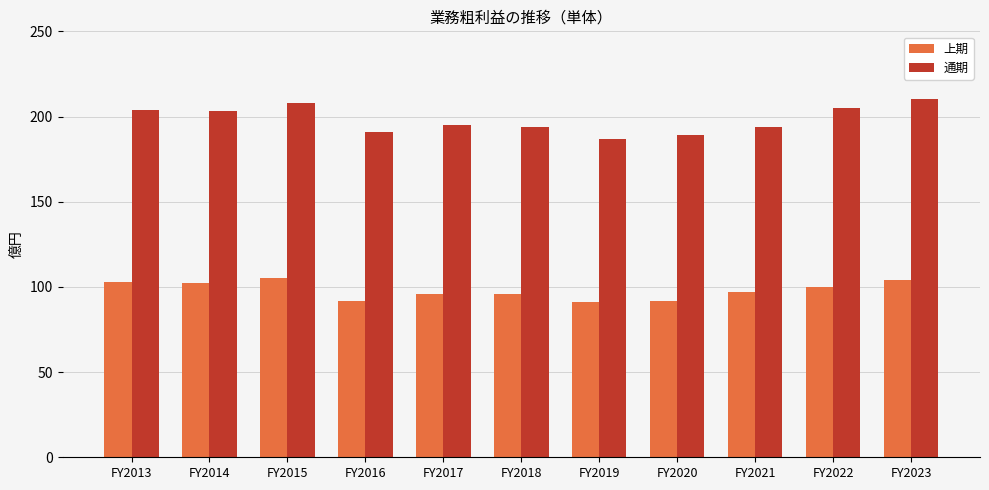

What is the sum of all 通期 values?

2179.6